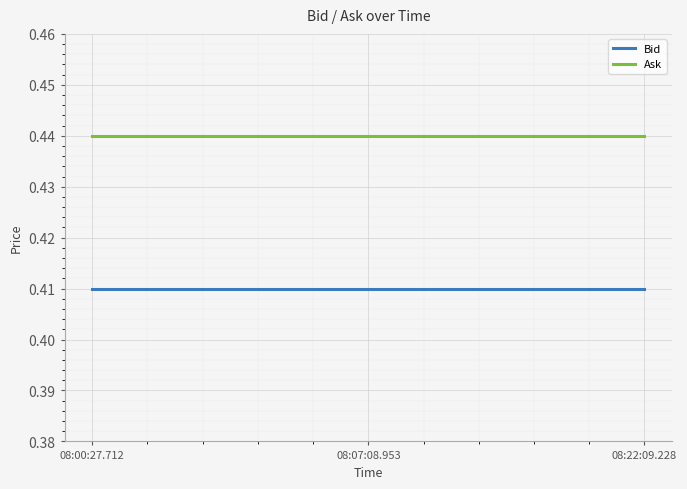

What is the sum of the Bid values at 08:22:09.228 and 08:00:27.712?

0.8